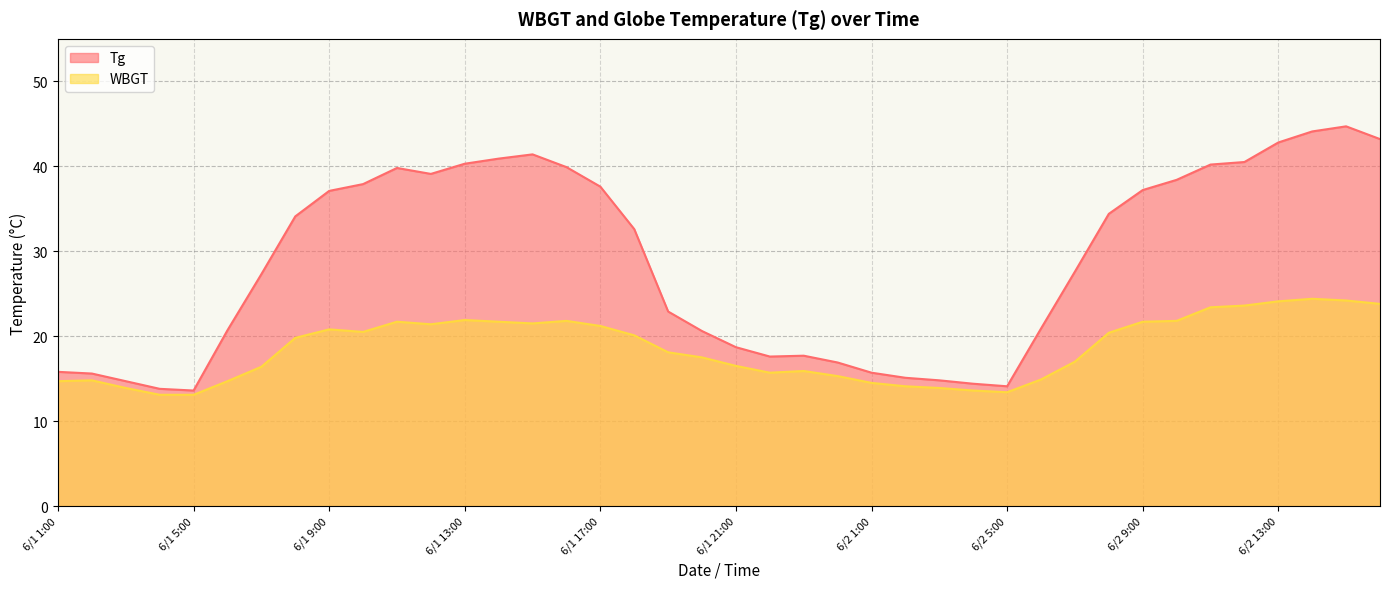

Is the value of Tg at 6/1 6:00 greater than the value of WBGT at 6/2 14:00?

No